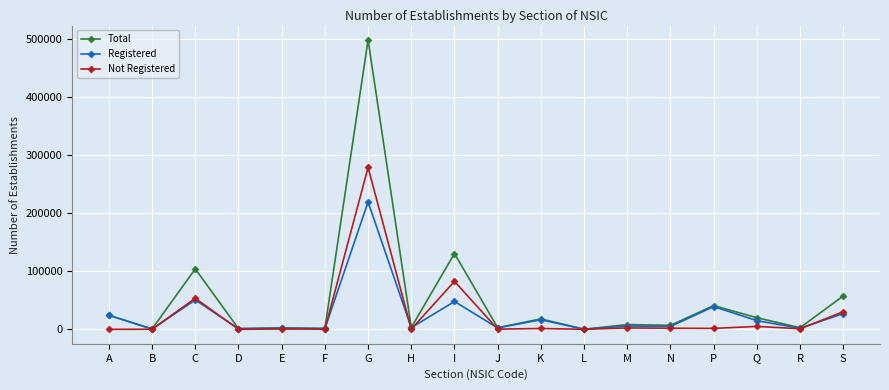

What is the sum of the Registered values at K and N?

21455